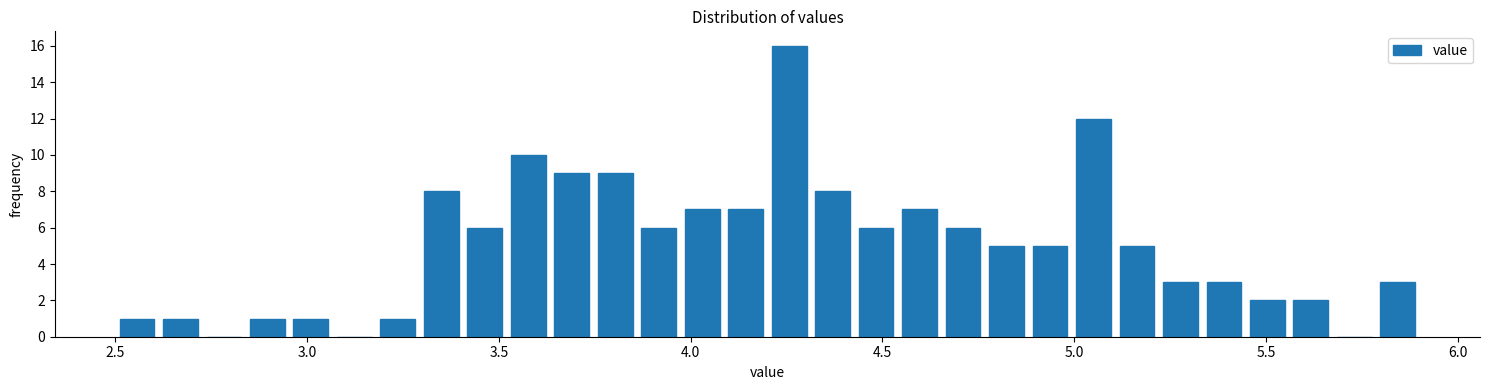

Around what value on the x-axis is the tallest bar? Give the approximate position of its centre, as read against the axis.

4.25